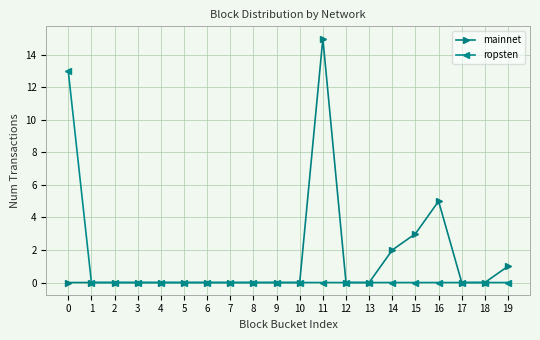

The mainnet series shows 9 at 3. True or false?

False